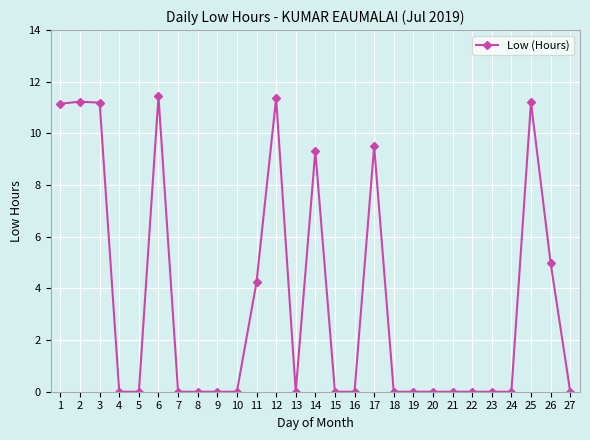

True or false: there are more than 1 points higher than both neighbors.

True